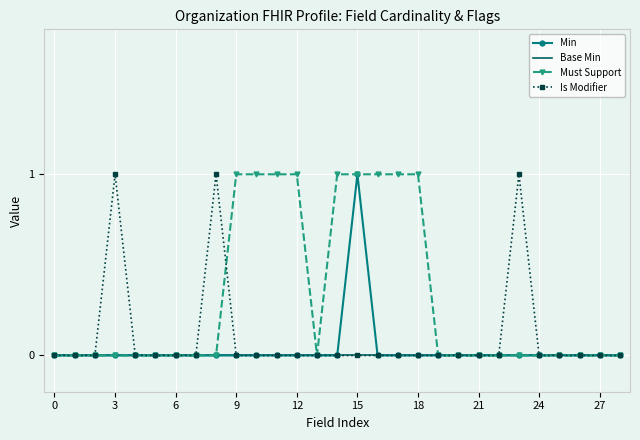

Reading left to right, list all the values displayed in this chart.

Min: 0	0	0	0	0	0	0	0	0	0	0	0	0	0	0	1	0	0	0	0	0	0	0	0	0	0	0	0	0
Base Min: 0	0	0	0	0	0	0	0	0	0	0	0	0	0	0	0	0	0	0	0	0	0	0	0	0	0	0	0	0
Must Support: 0	0	0	0	0	0	0	0	0	1	1	1	1	0	1	1	1	1	1	0	0	0	0	0	0	0	0	0	0
Is Modifier: 0	0	0	1	0	0	0	0	1	0	0	0	0	0	0	0	0	0	0	0	0	0	0	1	0	0	0	0	0